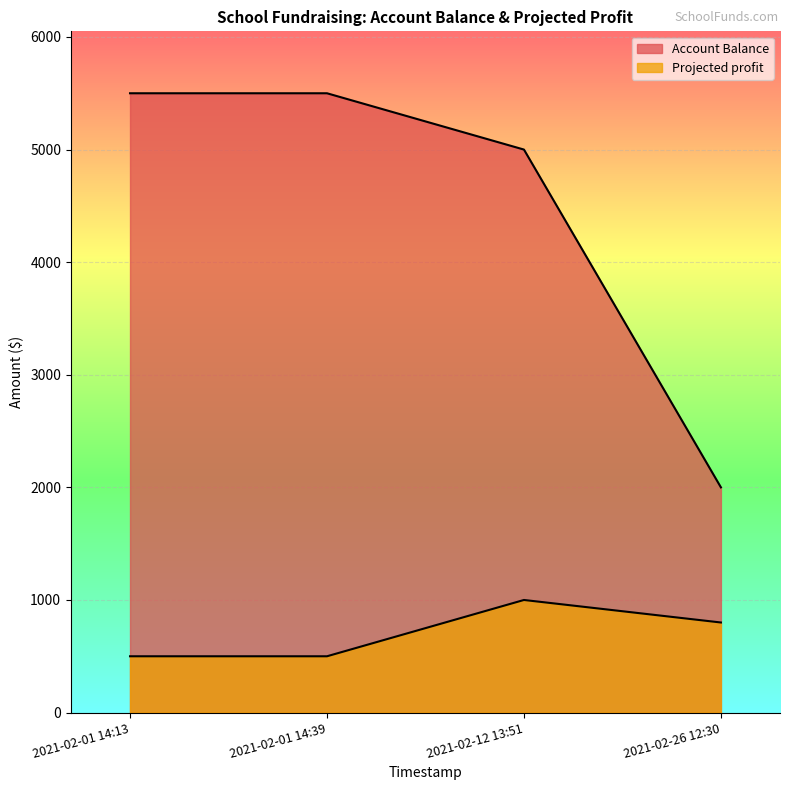

What is the total value across all series at 2021-02-12 13:51?

6000